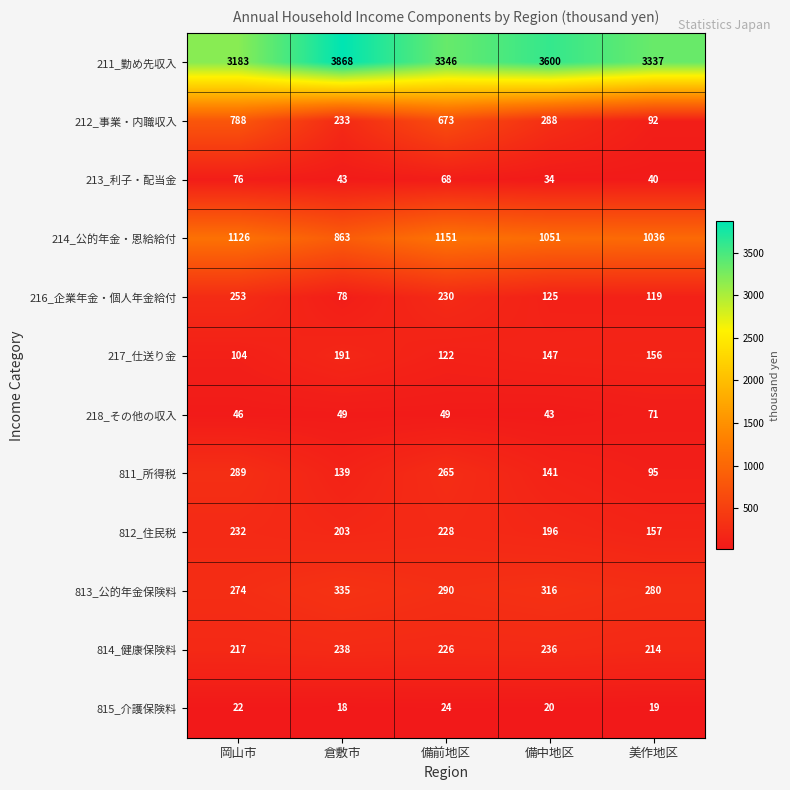

Which label corresponds to the smallest value in the chart?

倉敷市